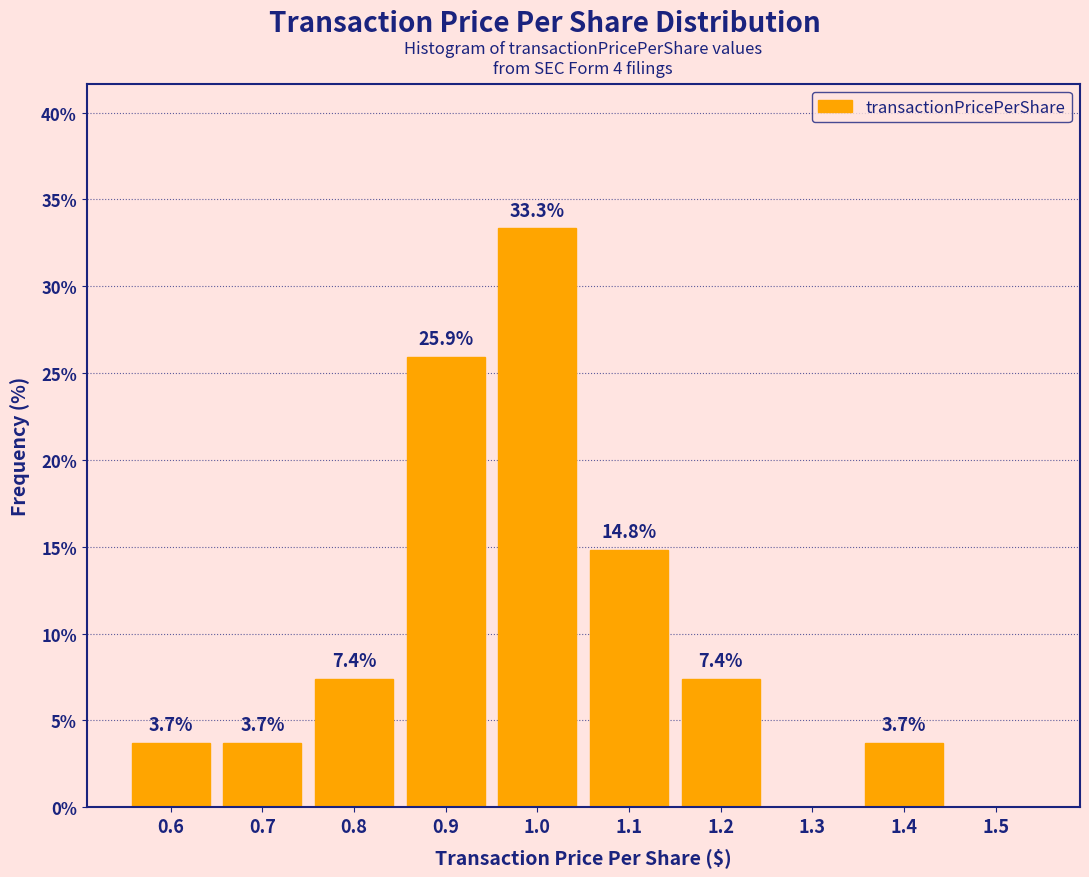

Reading right to left, what are all the values shown in this chart?

1.5=0.0	1.4=3.7	1.3=0.0	1.2=7.4	1.1=14.8	1.0=33.3	0.9=25.9	0.8=7.4	0.7=3.7	0.6=3.7